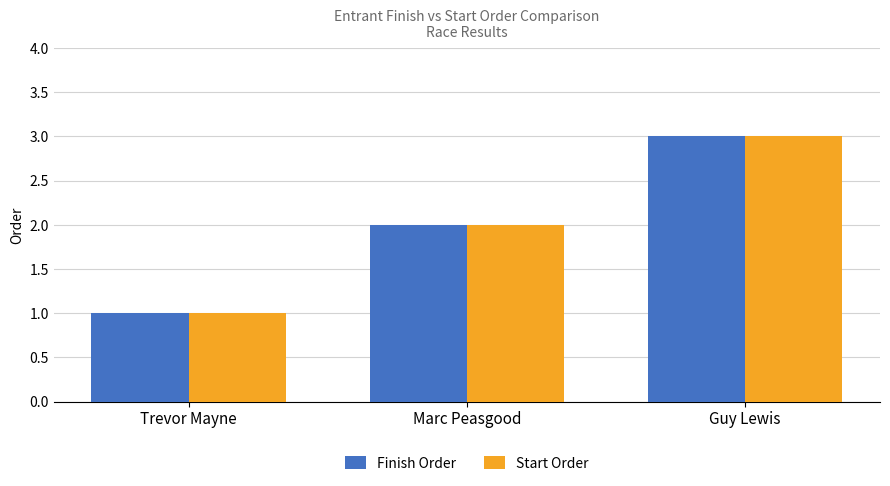

What is the sum of all Finish Order values?

6